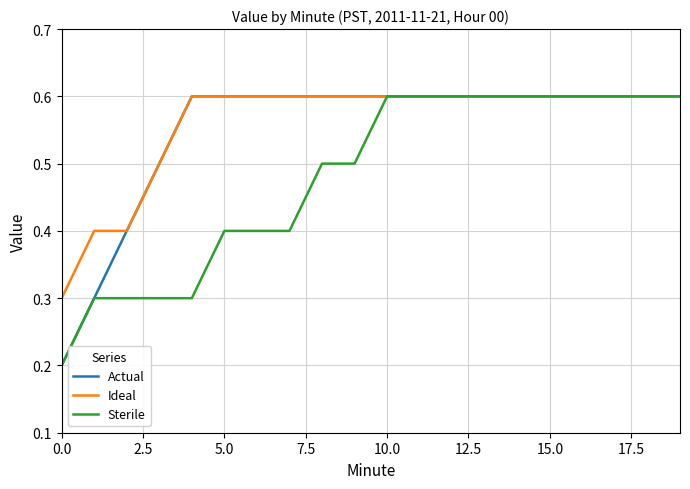

What is the maximum value for Ideal?

0.6